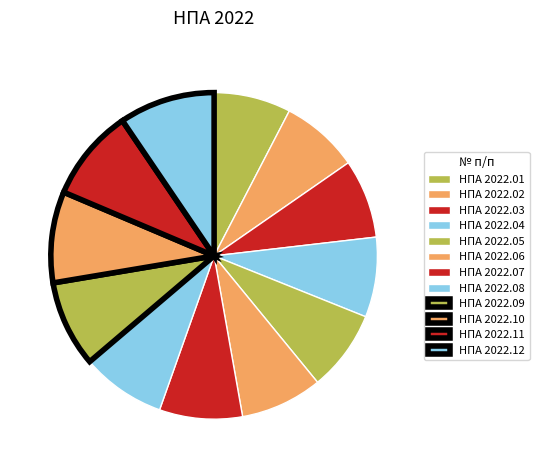

Count the number of slices in the pie.

12